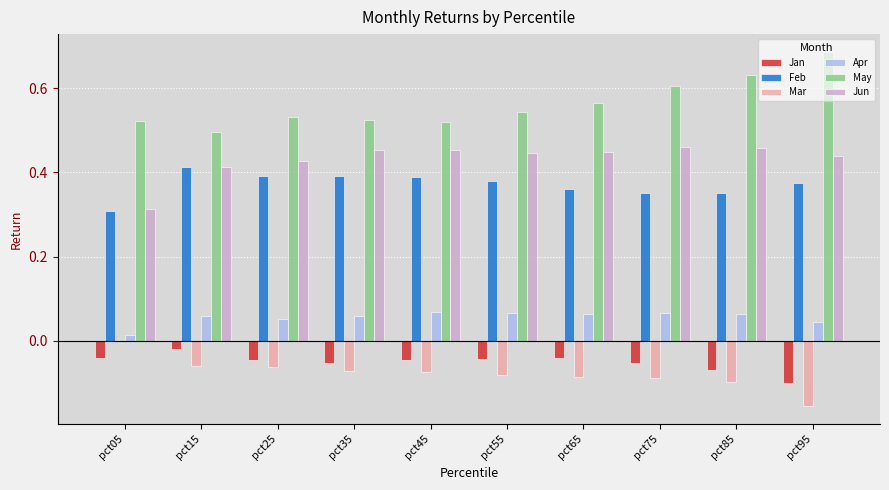

What is the sum of the Feb values at pct15 and pct55?

0.8